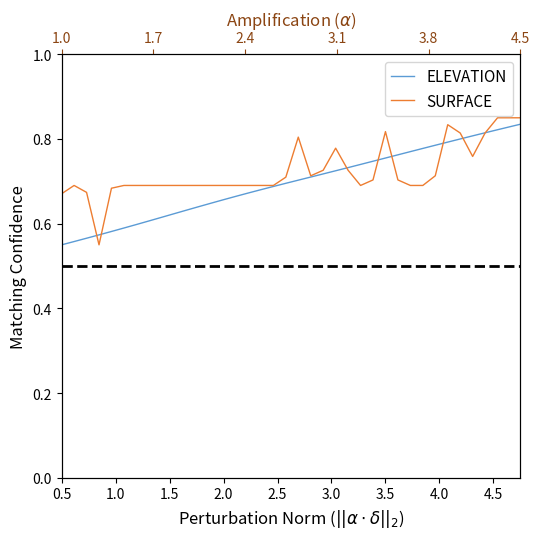

Rank the series by their average value, from highest to lowest.

SURFACE, ELEVATION